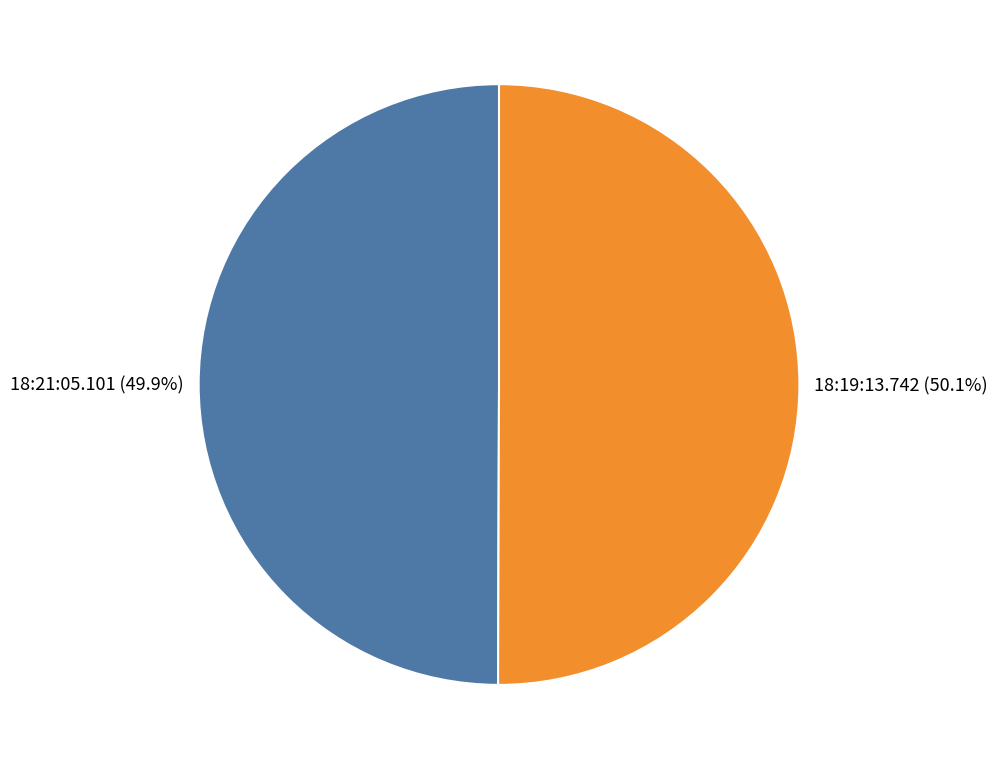

How many slices are in this pie chart?

2